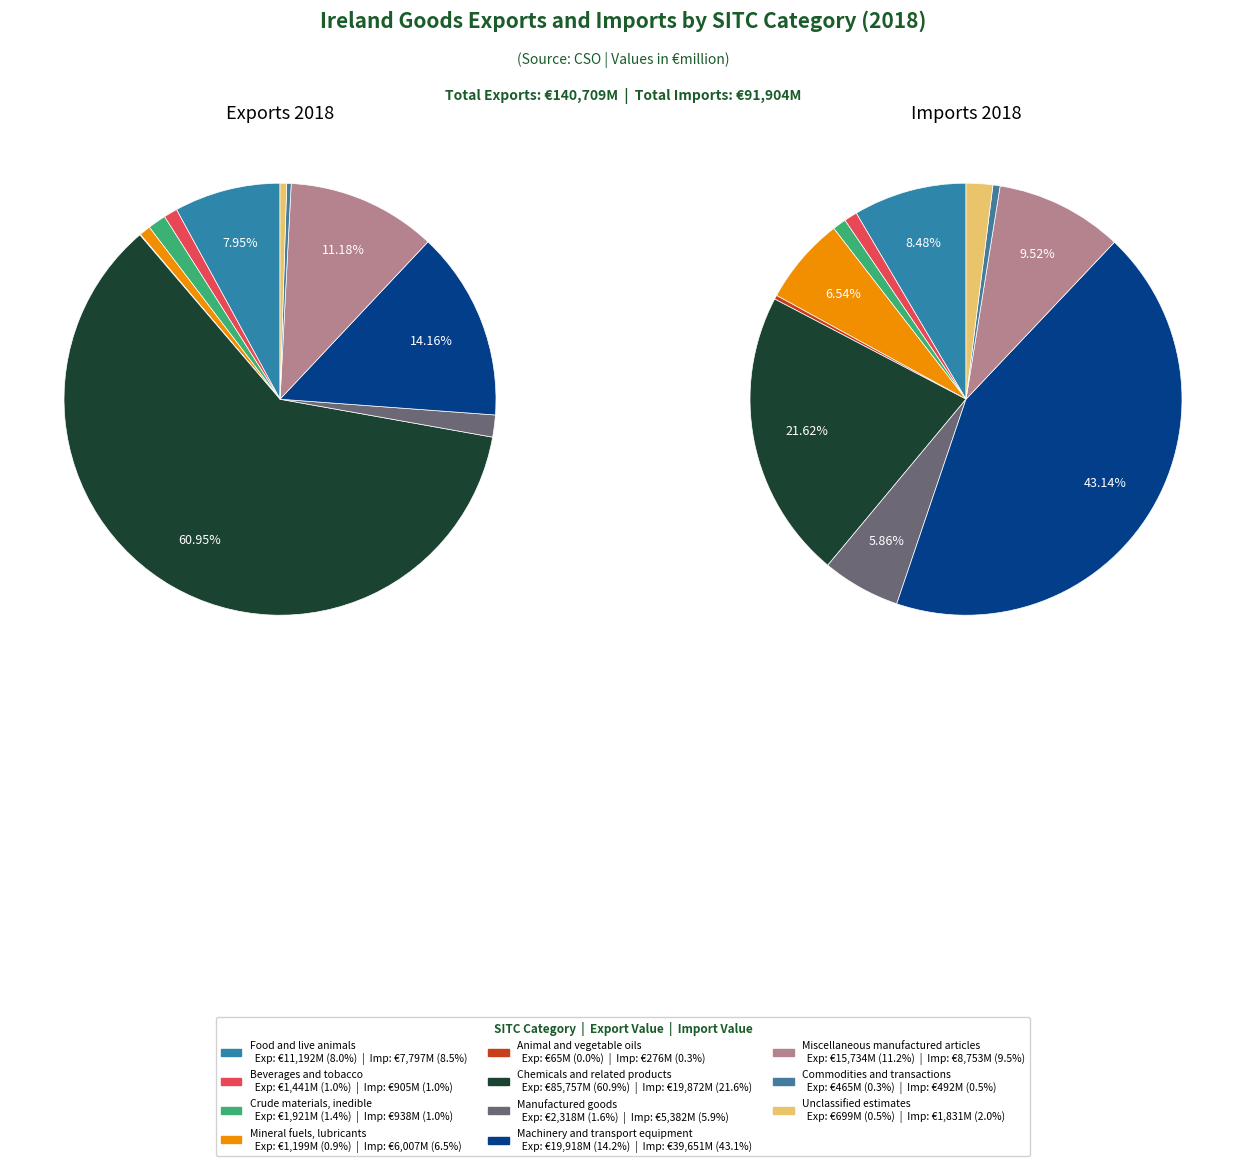

What is the spread (max minus min) of values at 3?

4807.8